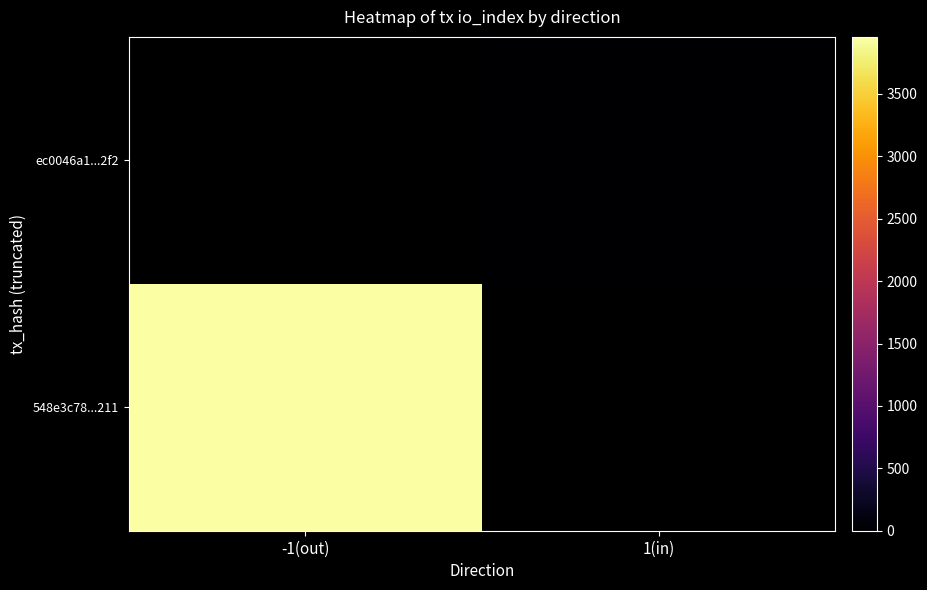

At which label does ec0046a1...2f2 reach its peak?

-1(out)